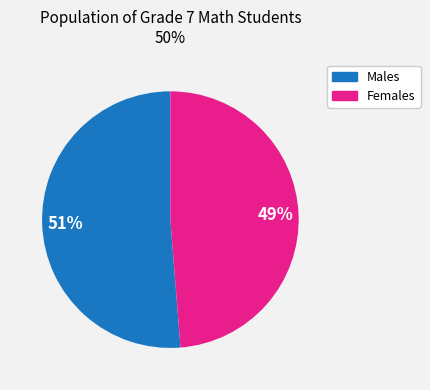

Does any single category account for the majority?

Yes